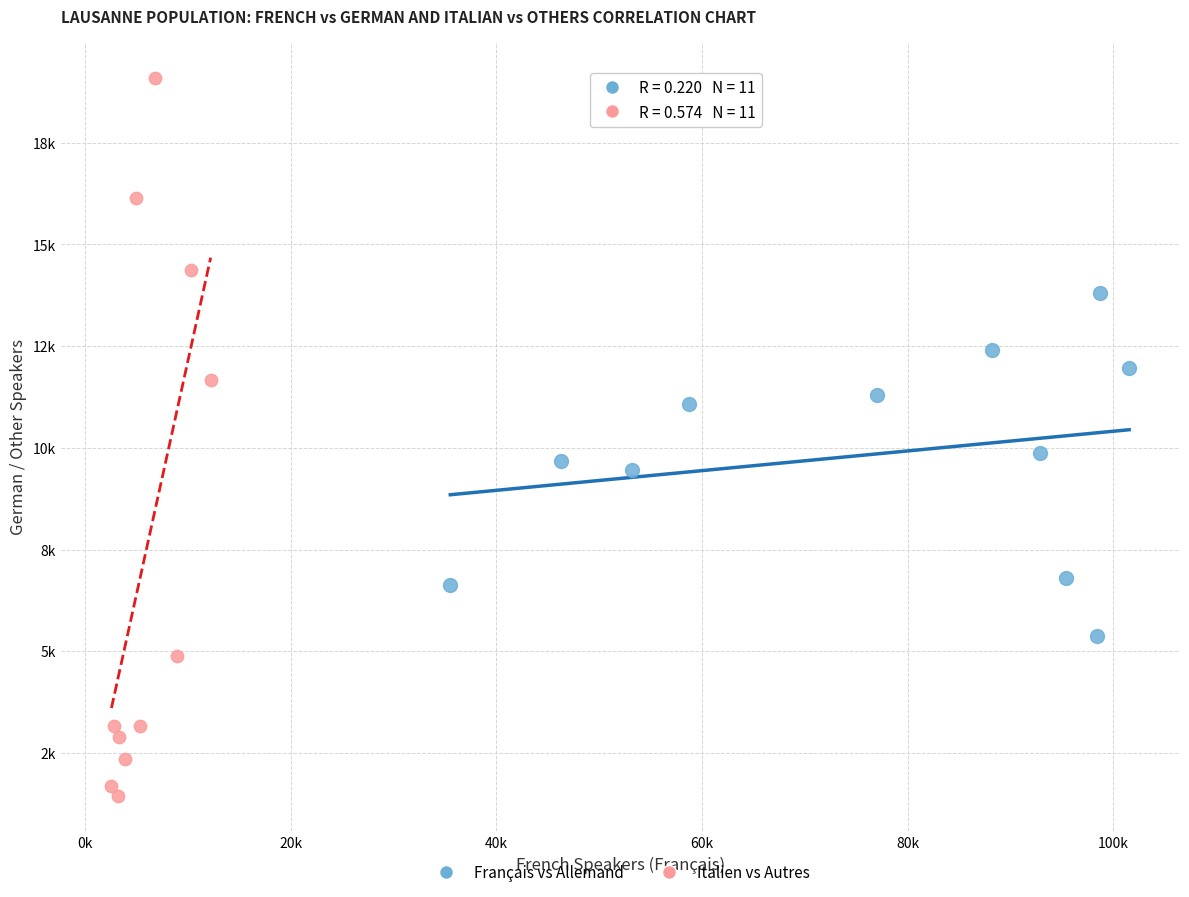

Which series reaches the maximum Y coordinate?

Italien vs Autres